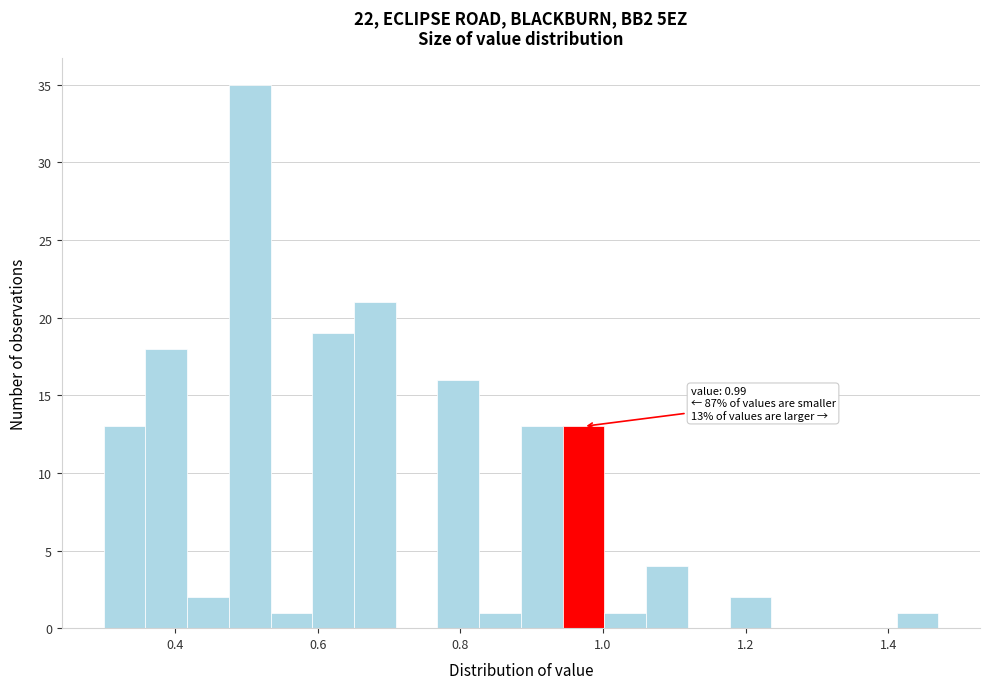

Around what value on the x-axis is the tallest bar? Give the approximate position of its centre, as read against the axis.

0.50